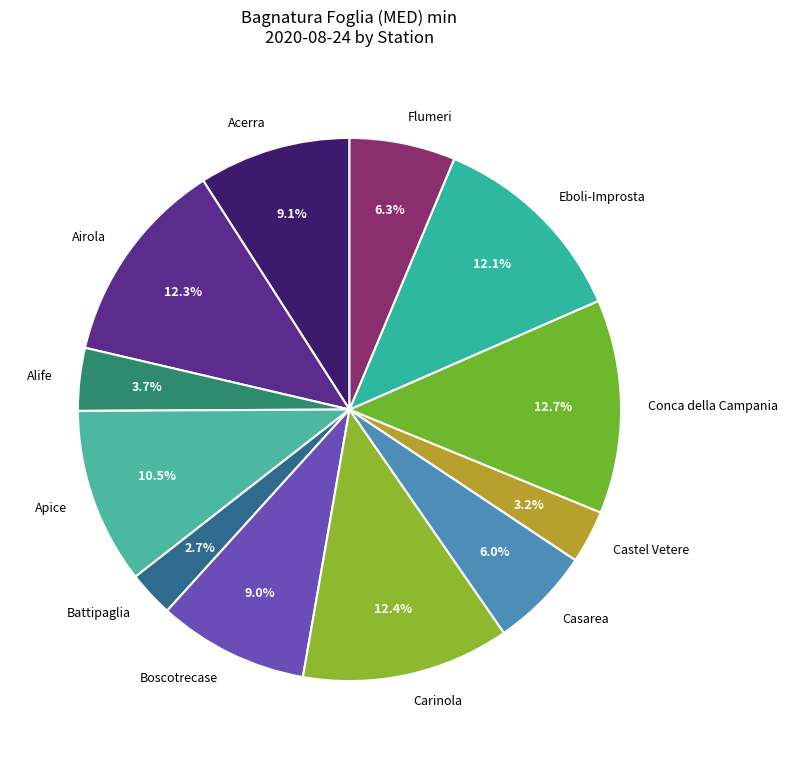

What percentage is the Airola slice, to the nearest percent?

12%